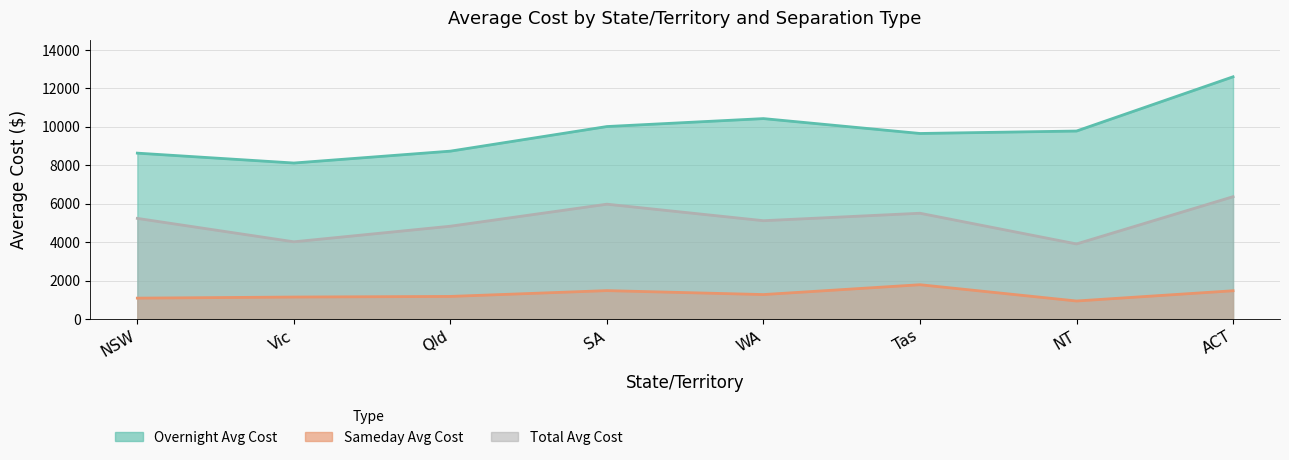

Reading right to left, transcribe all the data shown in this chart.

Overnight Avg Cost: ACT=12601	NT=9780	Tas=9653	WA=10427	SA=10014	Qld=8734	Vic=8116	NSW=8630
Sameday Avg Cost: ACT=1470	NT=937	Tas=1784	WA=1272	SA=1477	Qld=1175	Vic=1143	NSW=1086
Total Avg Cost: ACT=6365	NT=3906	Tas=5503	WA=5115	SA=5974	Qld=4828	Vic=4017	NSW=5235